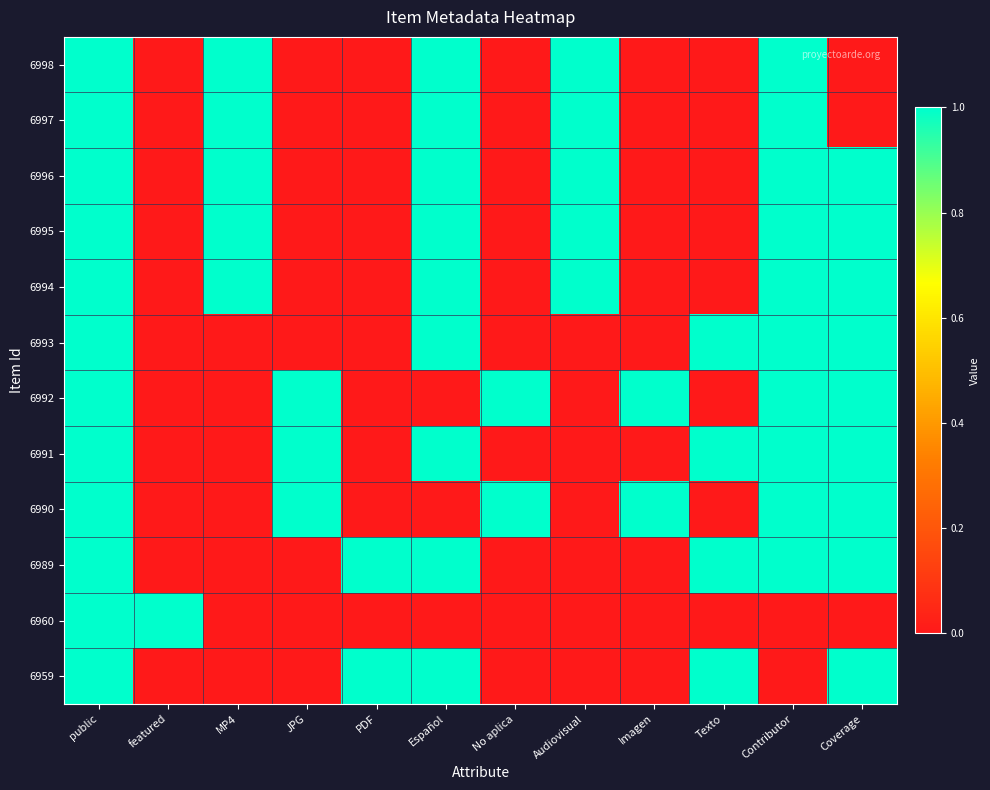

What is the total value across all series at featured?

1